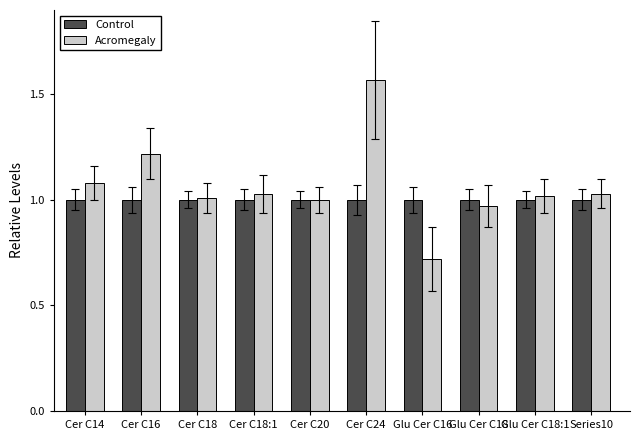

What is the sum of all Control values?

10.0